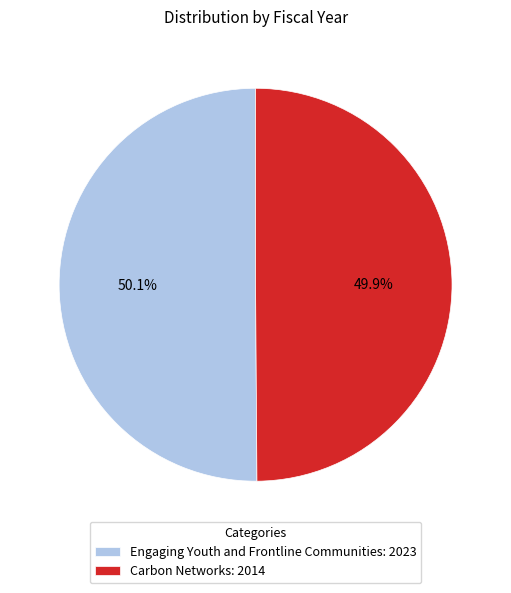

What portion of the pie excludes Engaging Youth and Frontline Communities?

49.9%